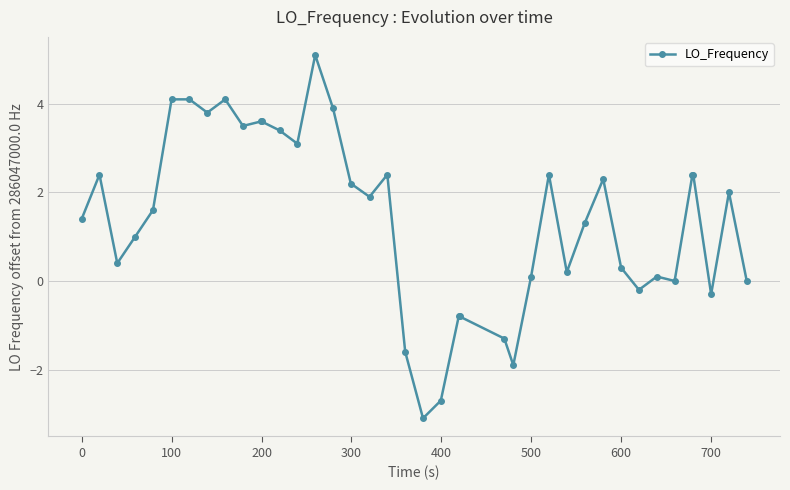

What is the value of the 26th point from the left?

-1.9